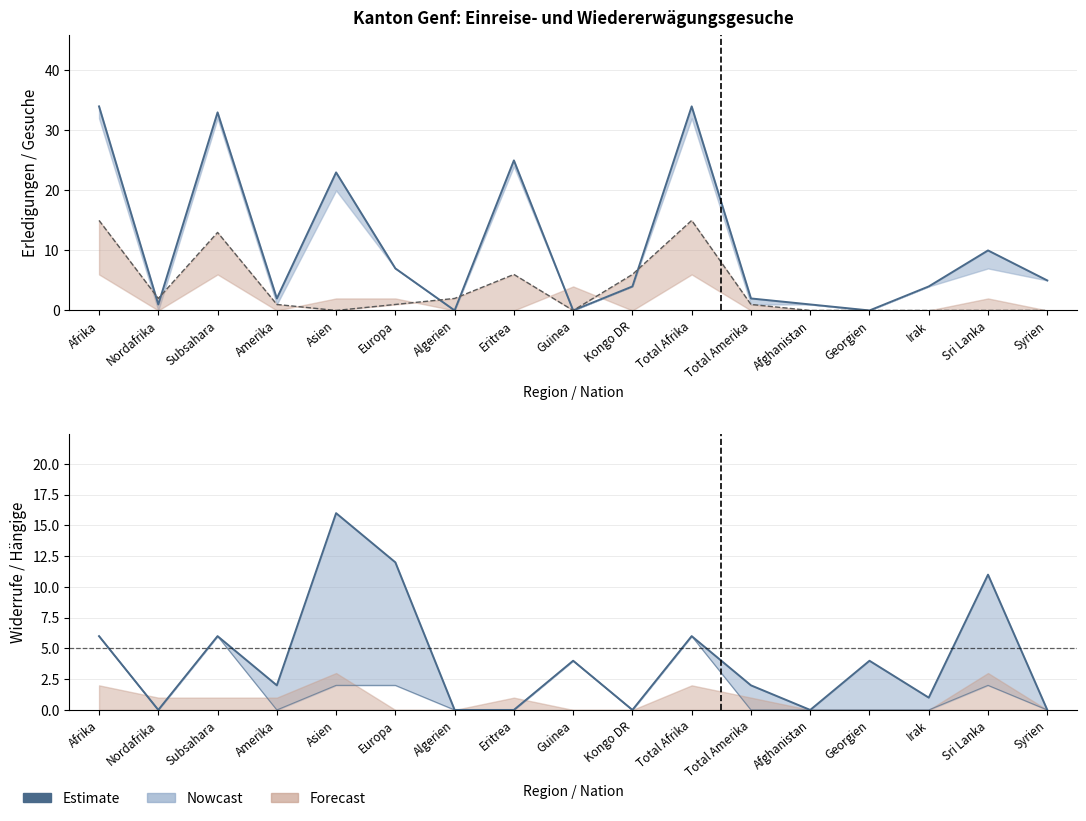

Does the chart display data point markers on the line(s)?

No